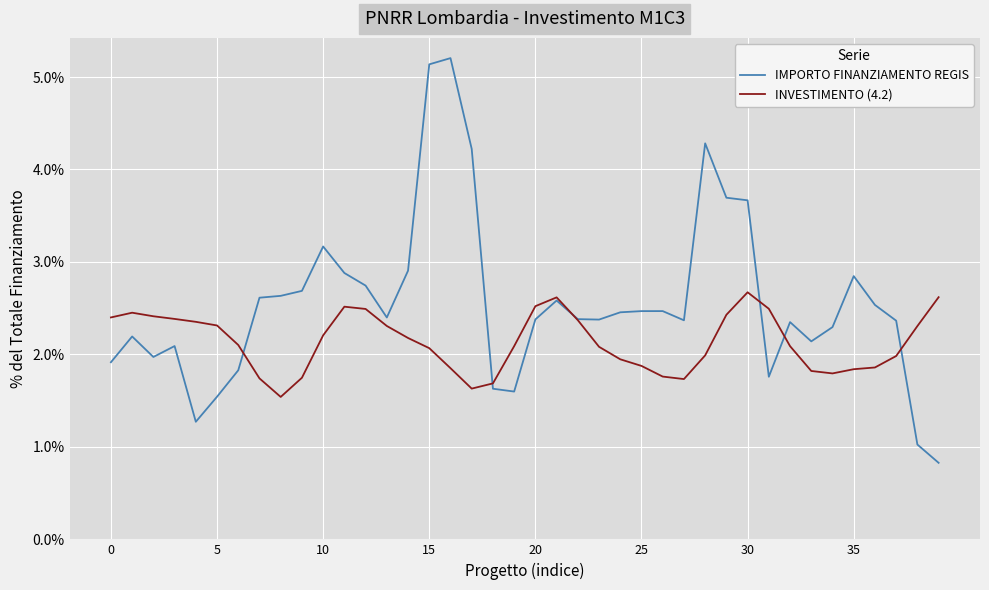

What is the greatest value displayed?

5.2